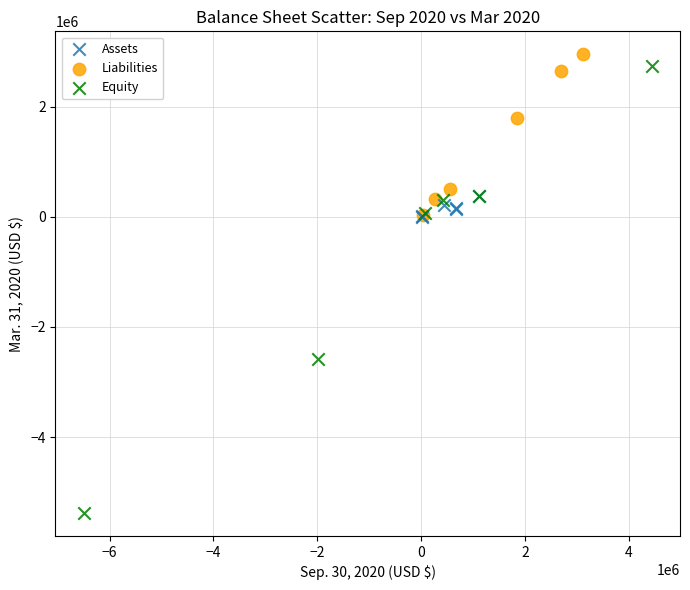

Which series reaches the minimum Y coordinate?

Equity